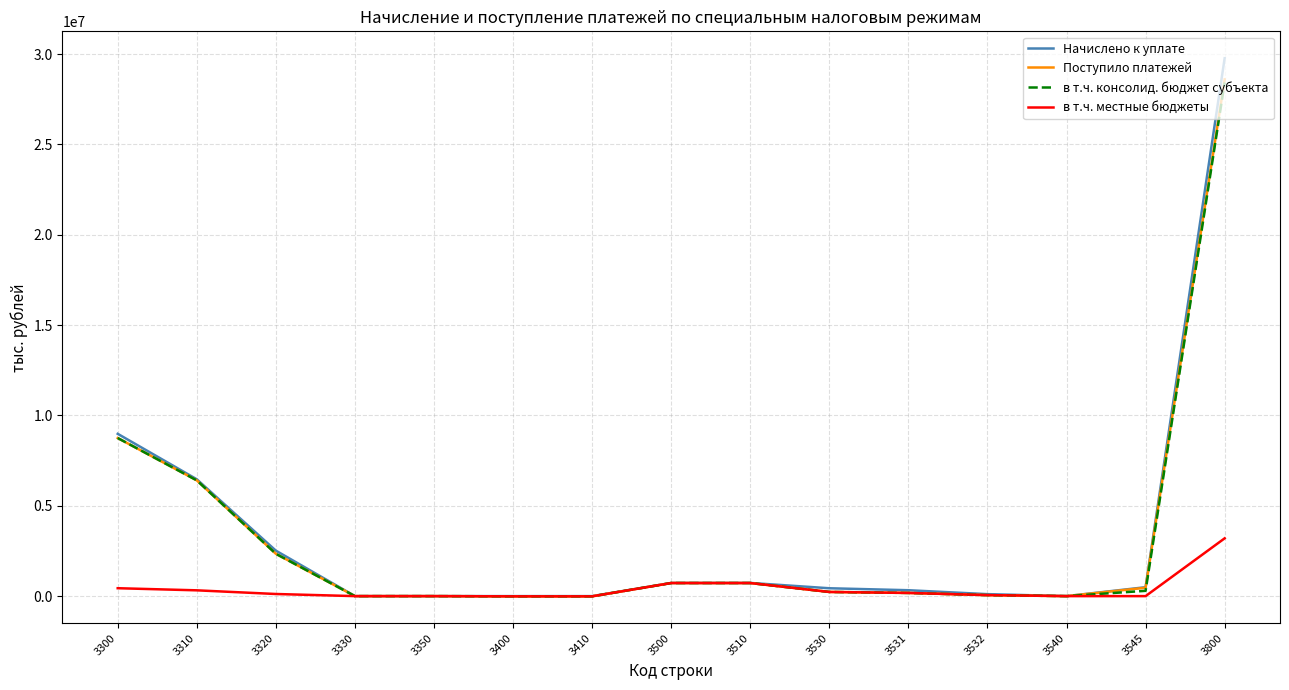

Is the value of в т.ч. консолид. бюджет субъекта at 3532 greater than the value of Начислено к уплате at 3300?

No